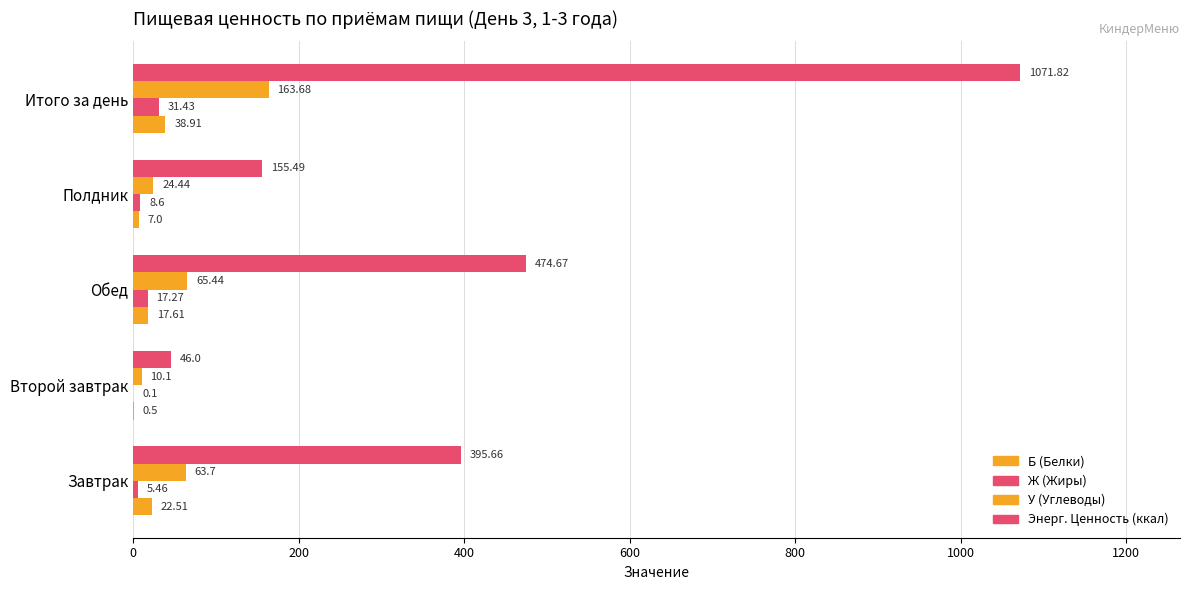

How many series are shown in this chart?

4